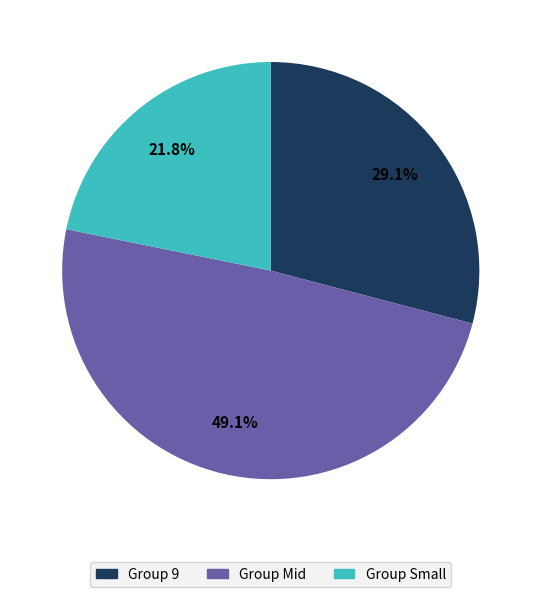

Between Group 9 and Group Small, which is larger?

Group 9